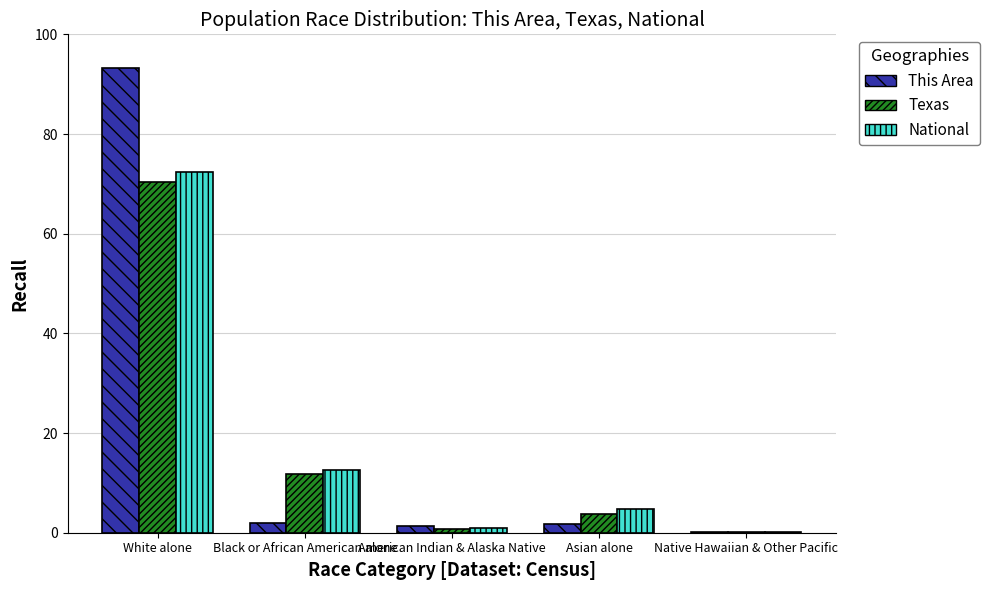

True or false: This Area has a value of 48.0 at White alone.

False